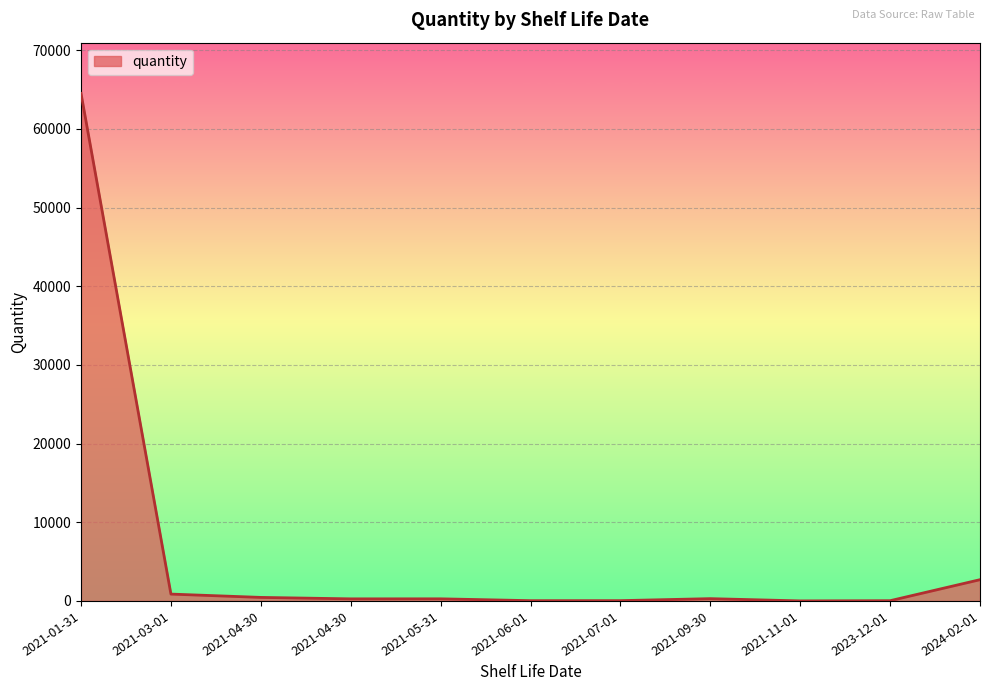

The chart shows a value of 63 at 2021-07-01. True or false?

False